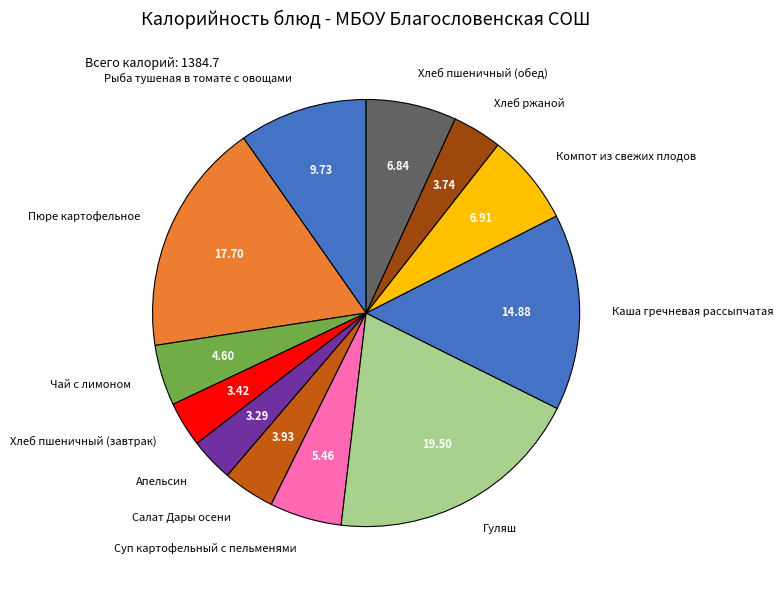

Which category has the biggest portion of the pie?

Гуляш